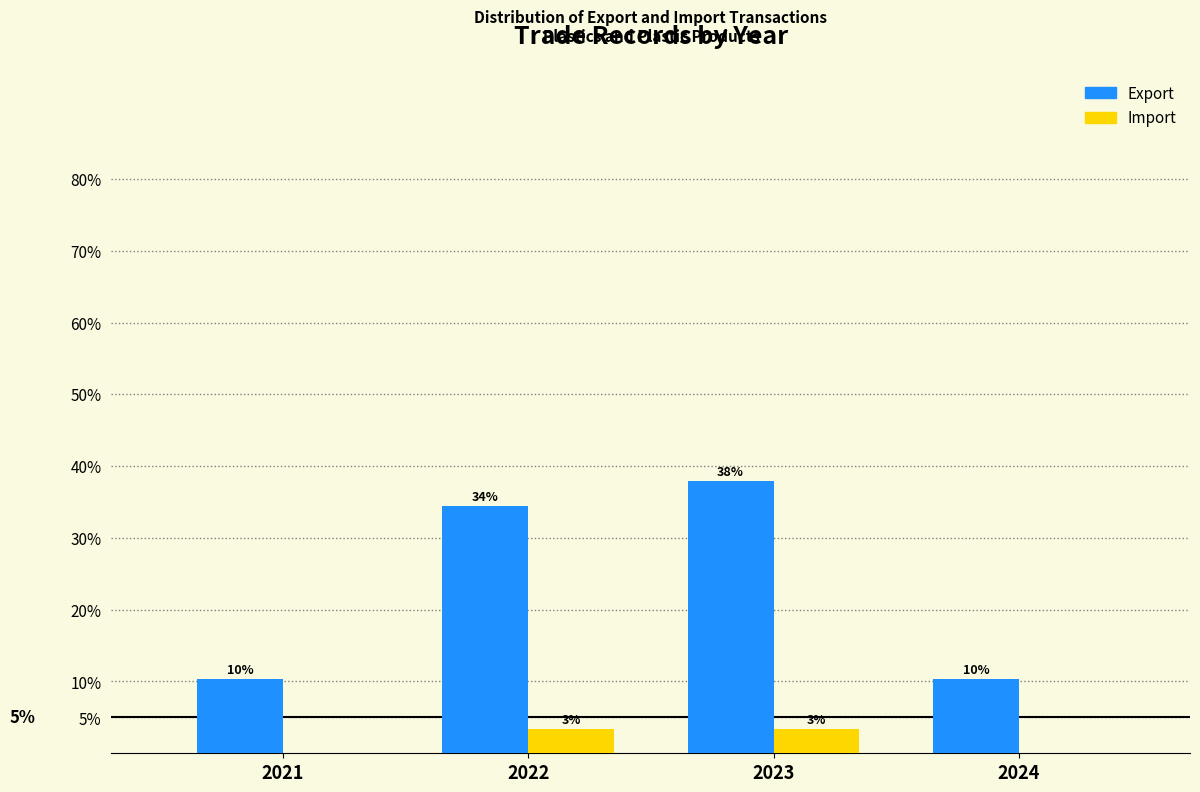

What are all the series names shown in the legend?

Export, Import